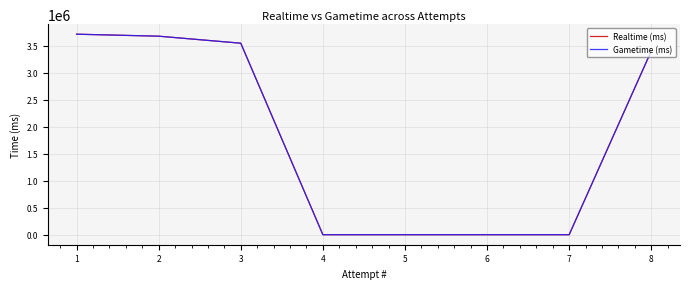

Does the chart have visible grid lines?

Yes